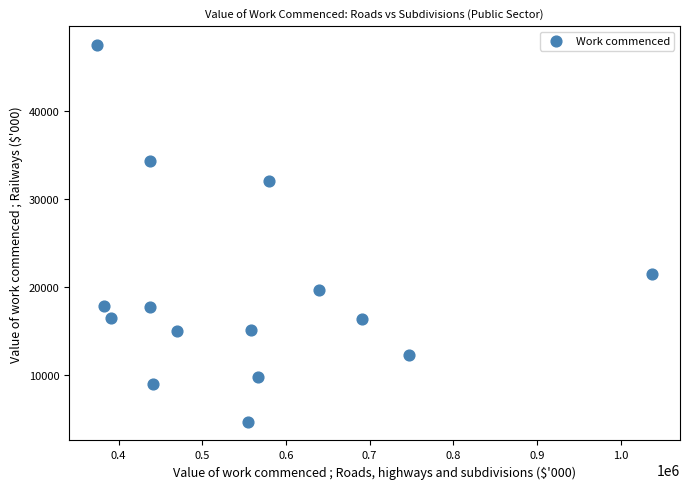

What is the range of X values (max minus min)?

663840